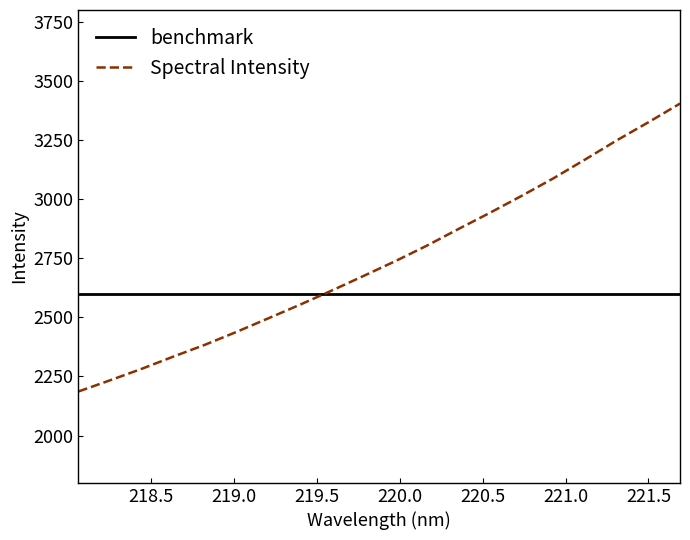

What is the minimum value for Spectral Intensity?

2186.6